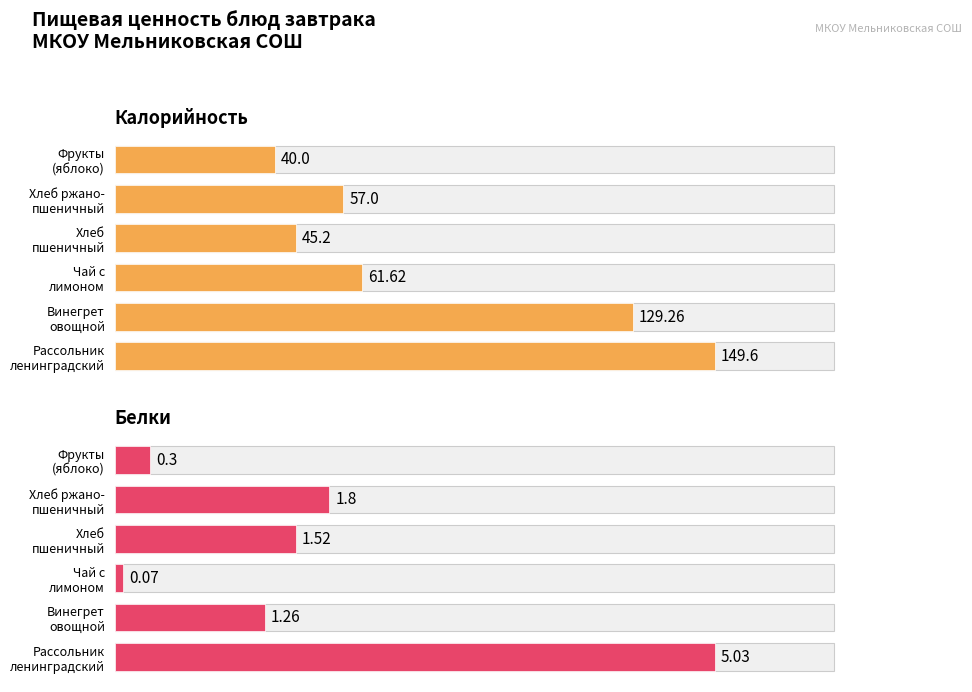

Reading left to right, transcribe all the data shown in this chart.

Калорийность: 0=149.6	1=129.3	2=61.6	3=45.2	4=57.0	5=40.0
Белки: 0=5.0	1=1.3	2=0.1	3=1.5	4=1.8	5=0.3